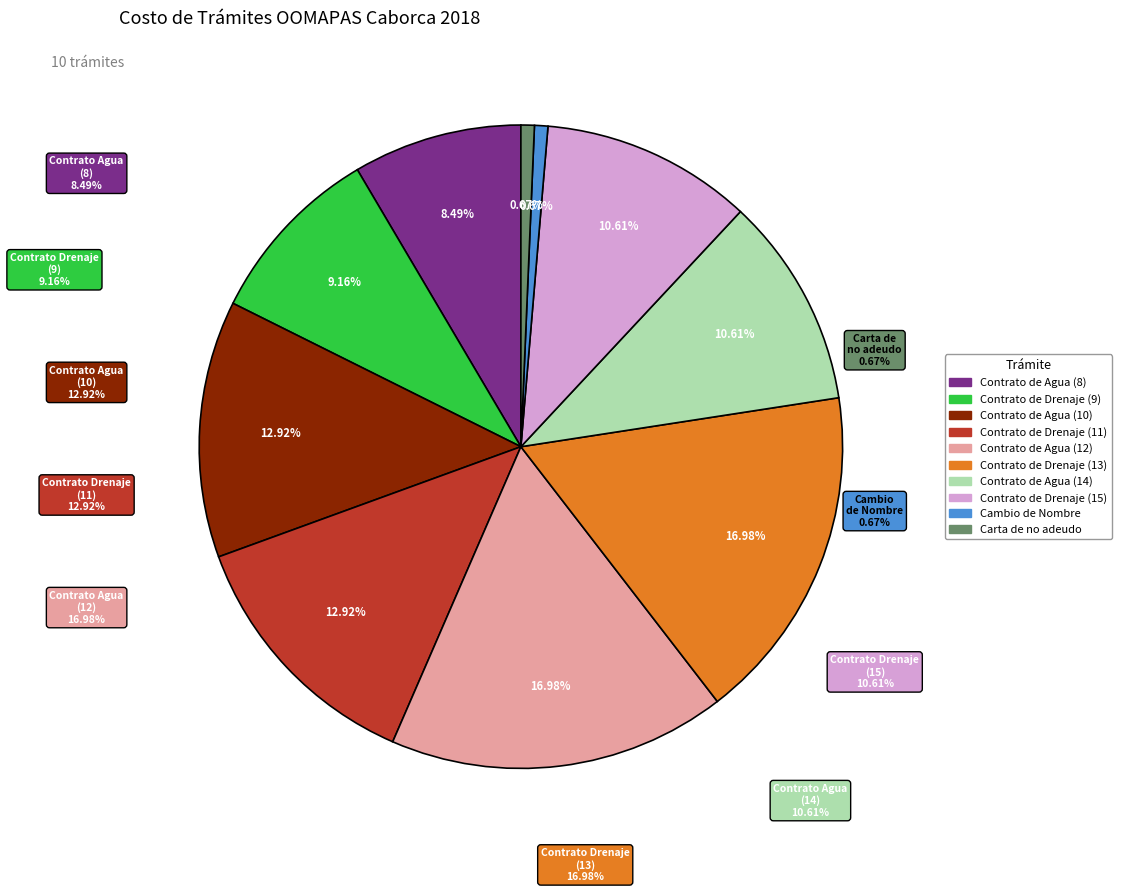

Which has a higher value, Contrato de Drenaje (13) or Contrato de Agua (8)?

Contrato de Drenaje (13)